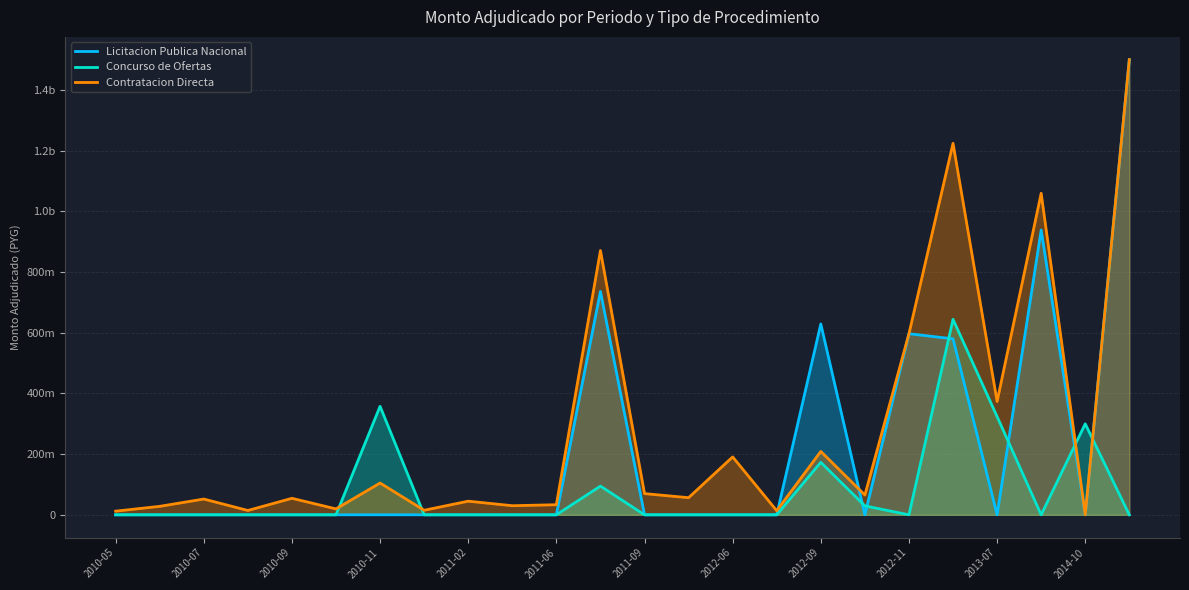

List the series in order of their overall mean, highest first.

Contratacion Directa, Licitacion Publica Nacional, Concurso de Ofertas